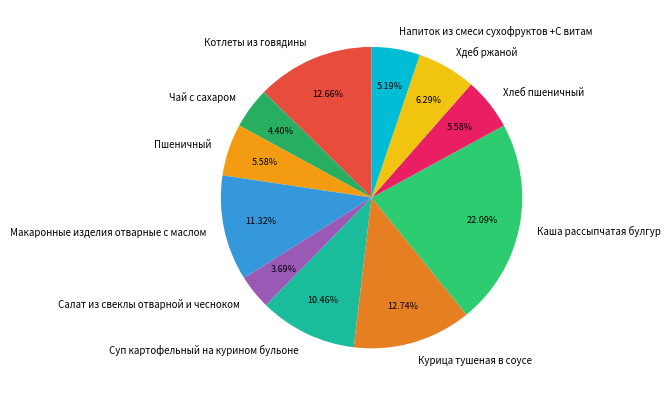

Count the number of slices in the pie.

11